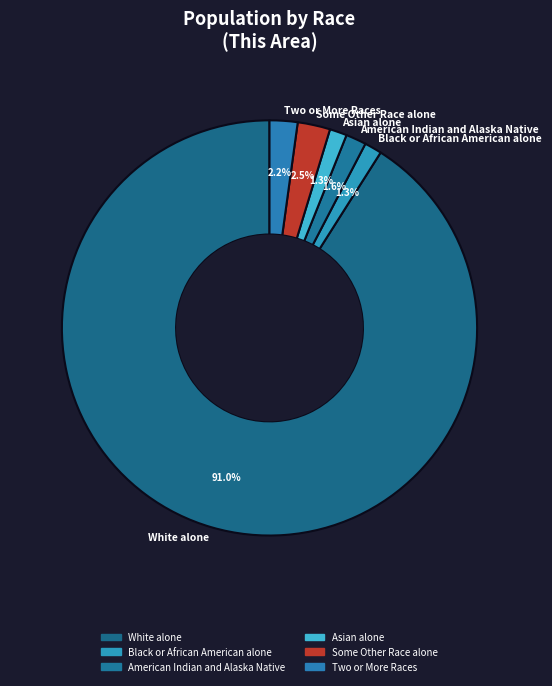

What percentage is the Asian alone slice, to the nearest percent?

1%